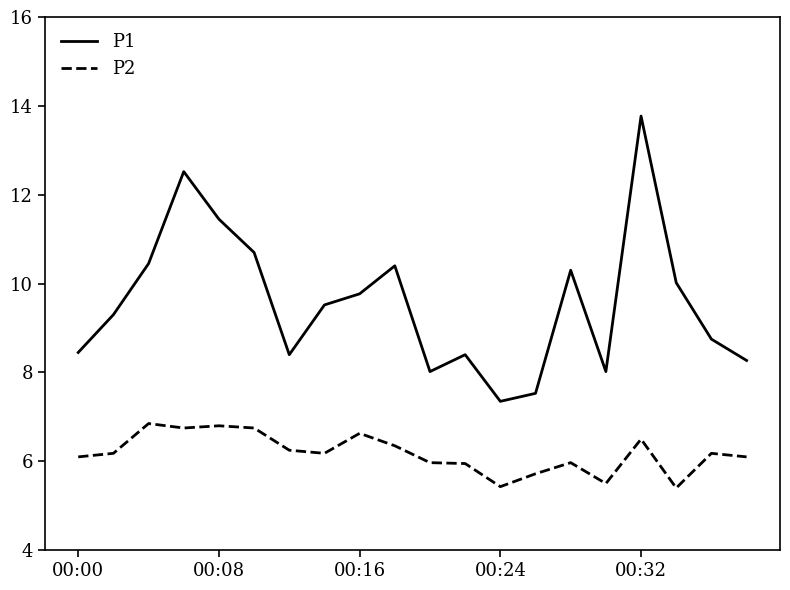

What is the lowest value of the P2 series?

5.4